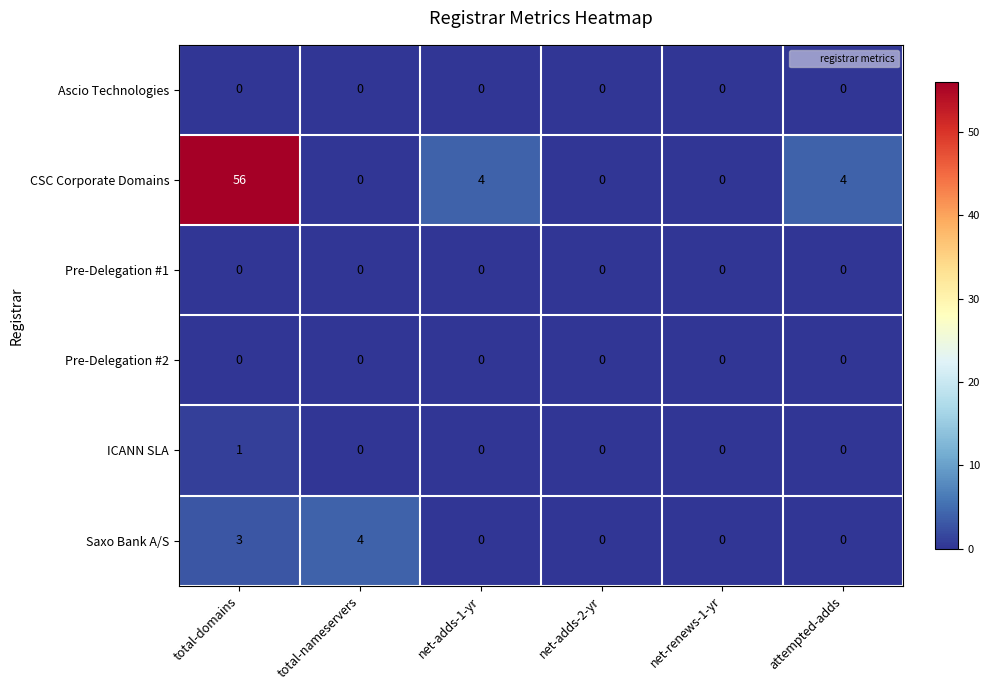

Which series changed the most between total-domains and total-nameservers?

CSC Corporate Domains